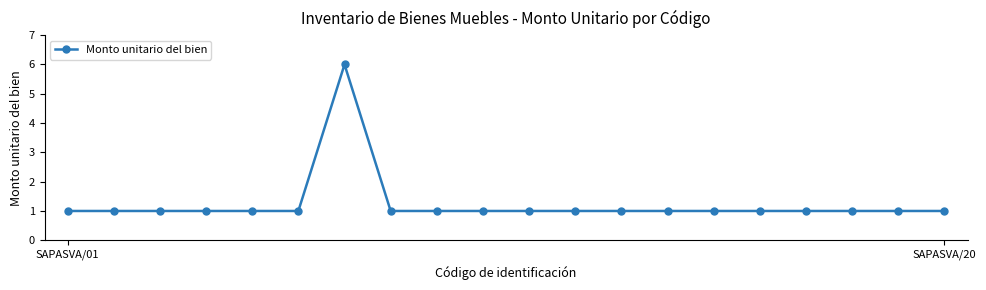

What is the sum of all values?

25